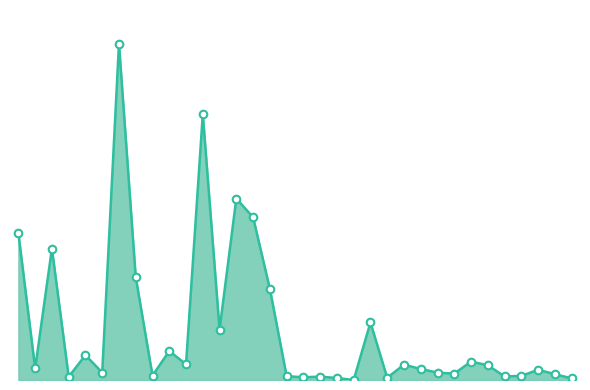

Is this an area chart (filled region under the line)?

Yes